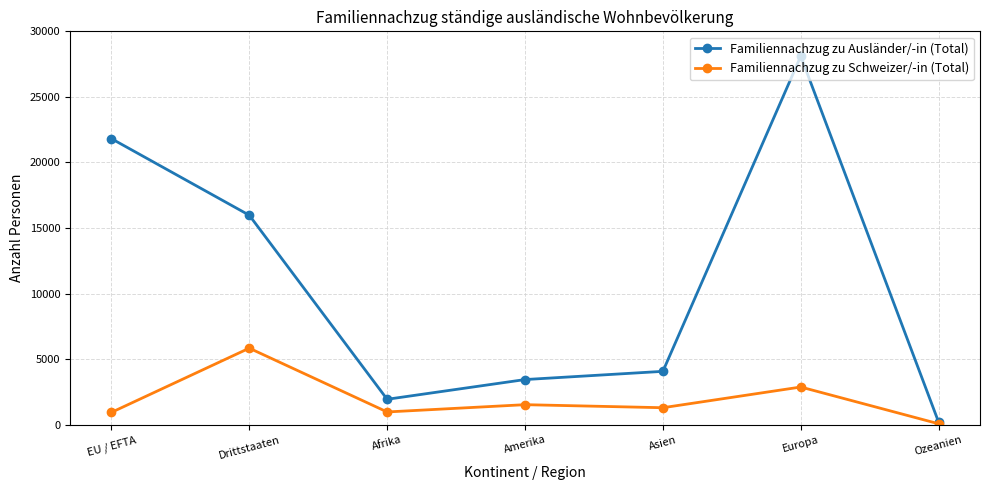

Read the Familiennachzug zu Schweizer/-in (Total) value at Europa.

2882